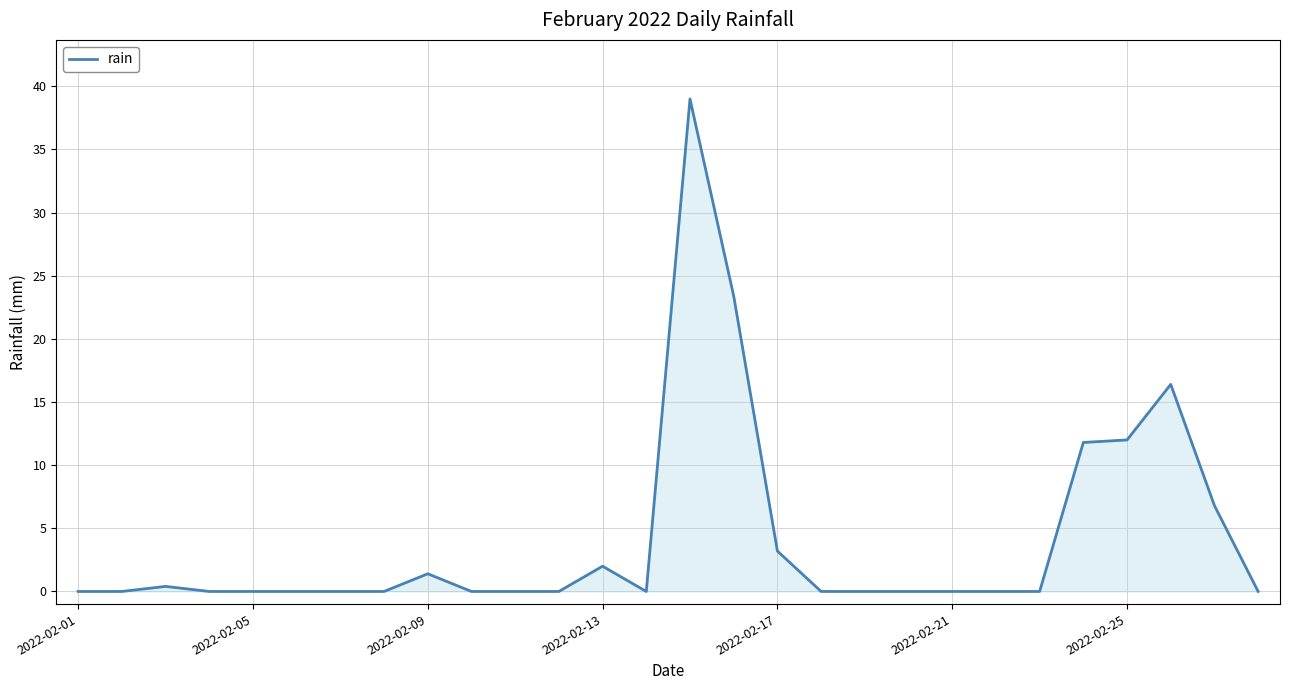

Does the chart display data point markers on the line(s)?

No